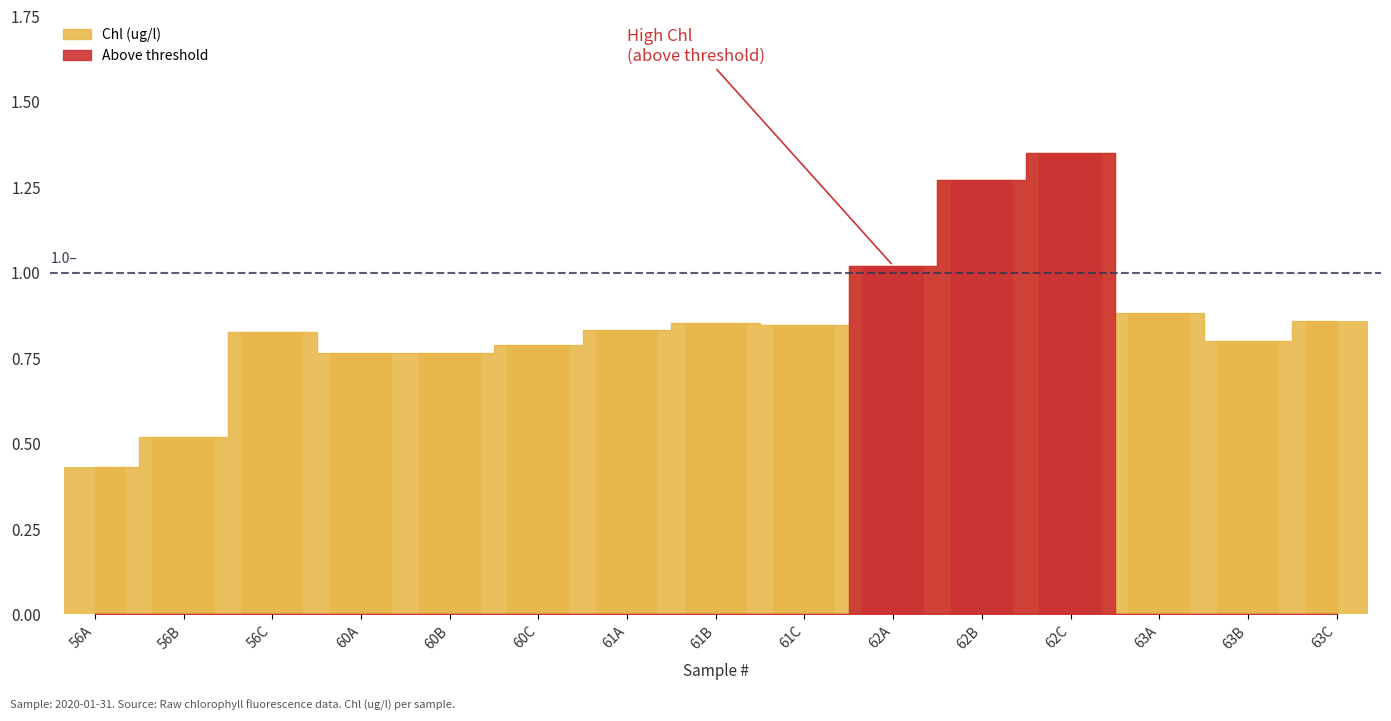

At which category is the sum across all series the highest?

62C